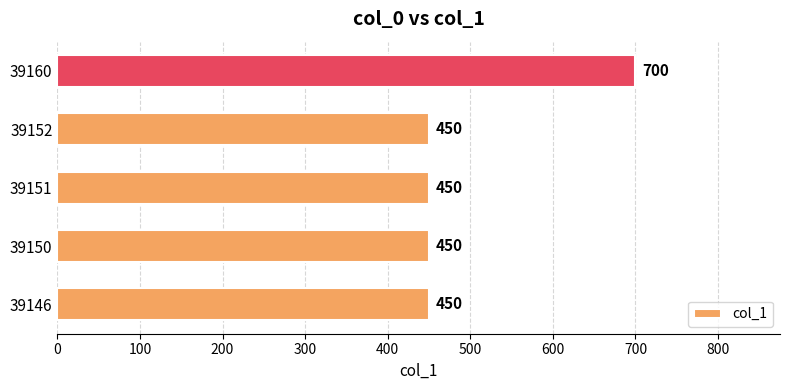

The value at 39151 is 450. True or false?

True